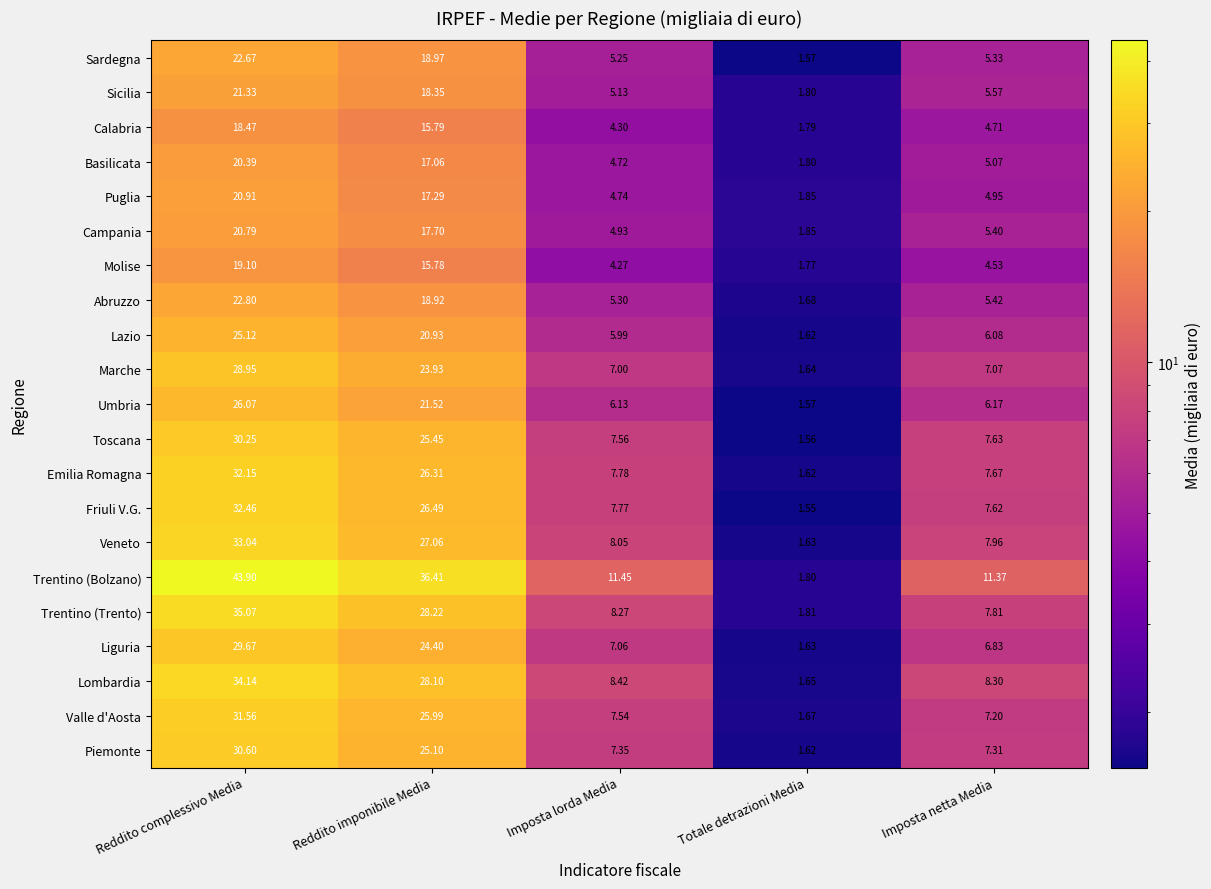

Which series has the largest total across all categories?

Trentino (Bolzano)